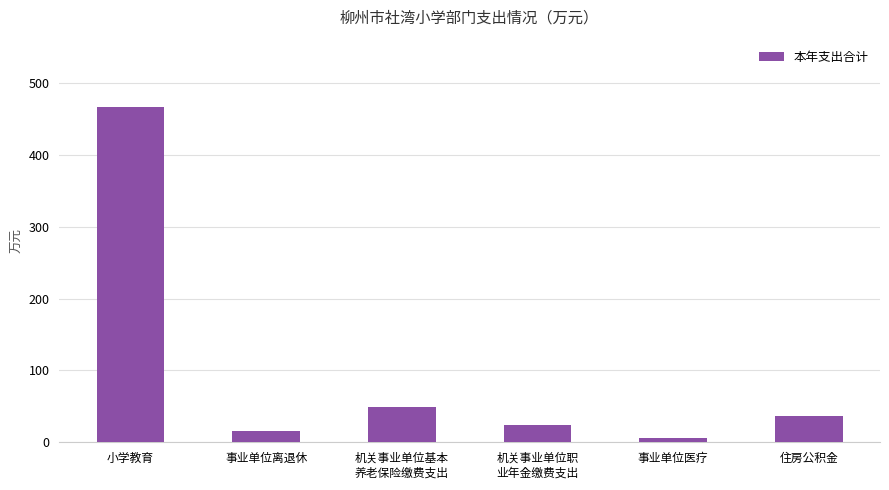

What is the approximate value at 小学教育?

466.9